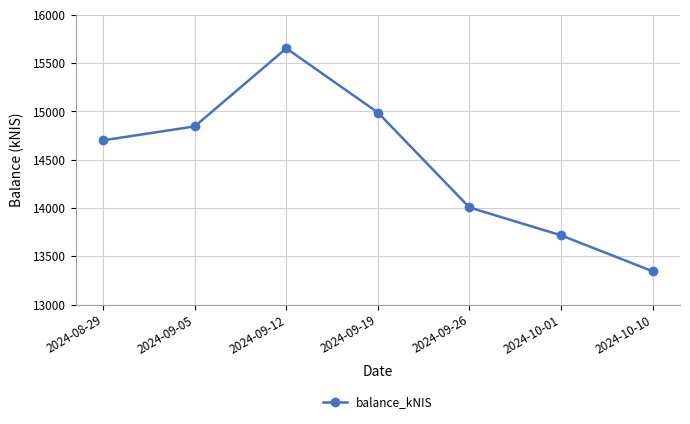

What is the label of the 6th point from the left?

2024-10-01